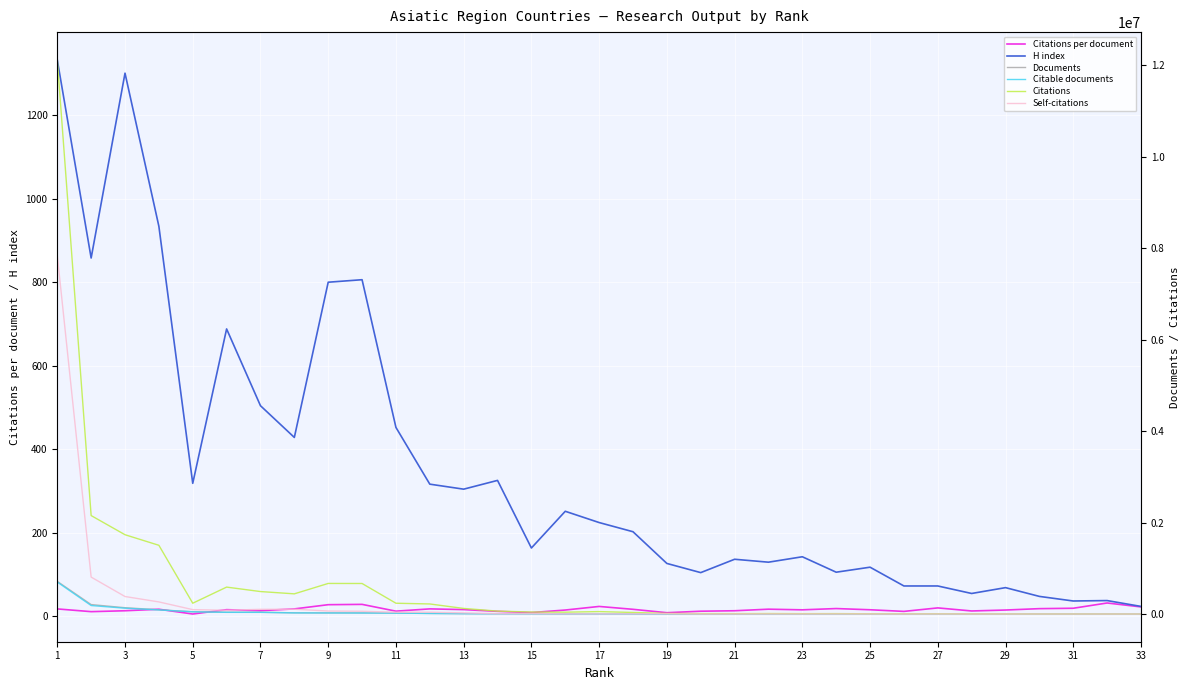

Where does the Documents series first go above 2306?

1